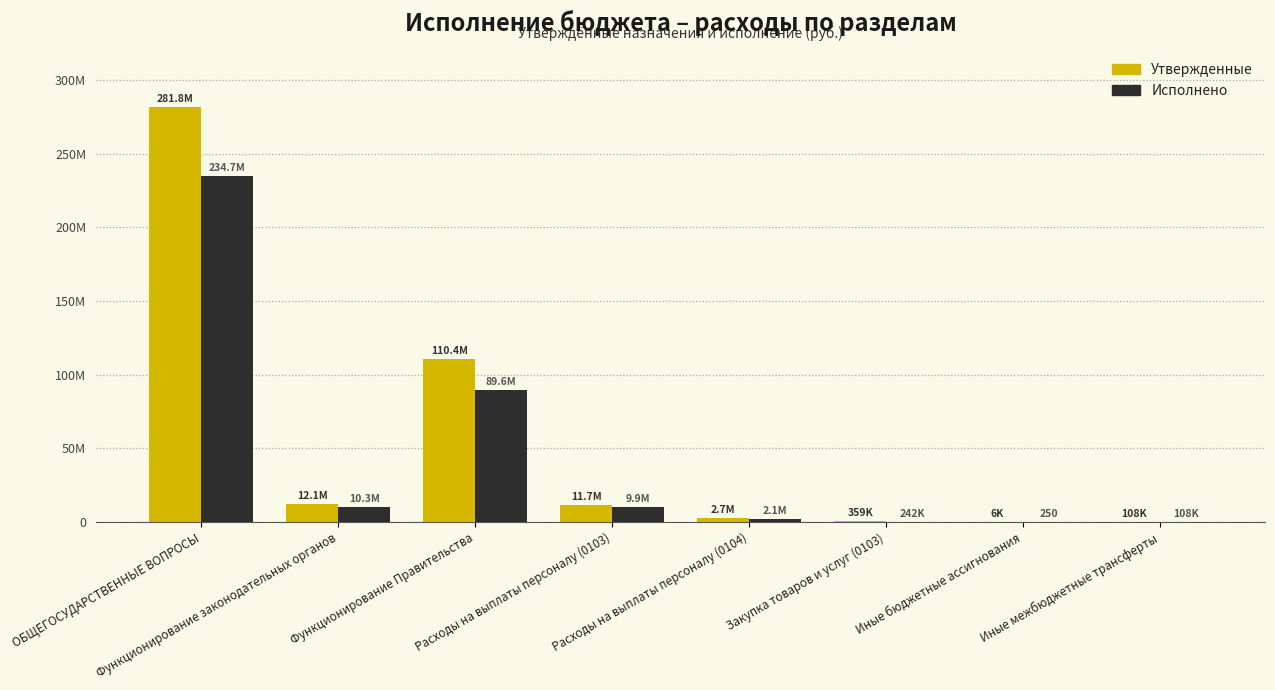

Are the bars grouped side by side (vs. stacked)?

Yes